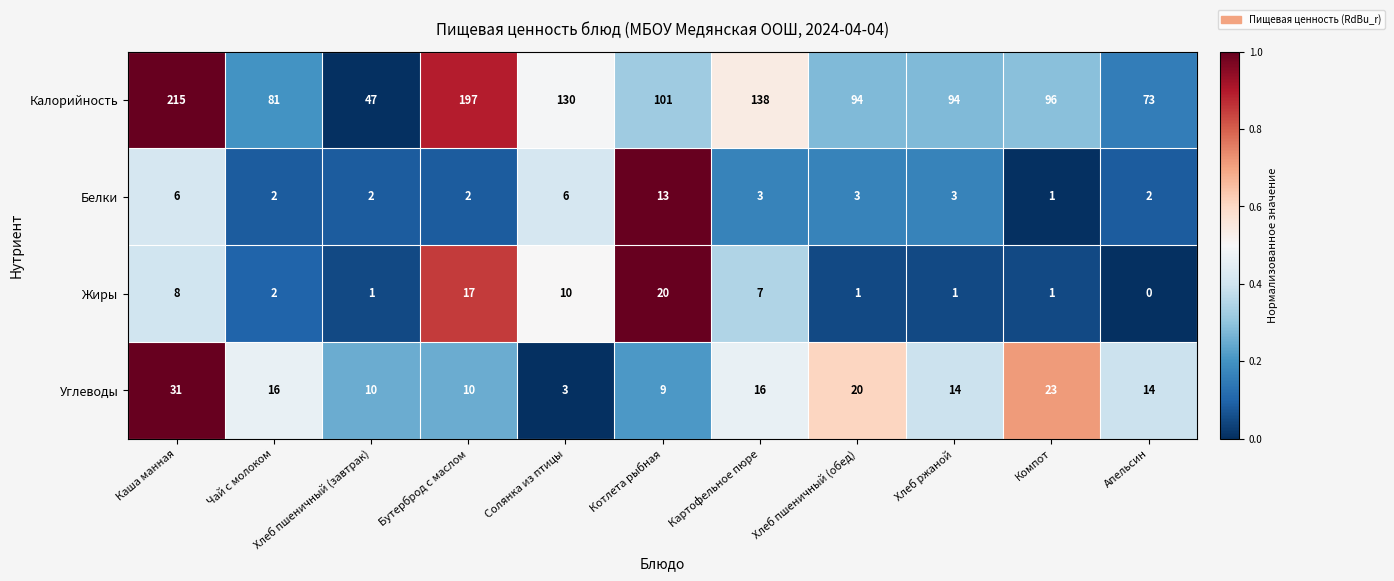

Which category has the lowest value across all series?

Апельсин